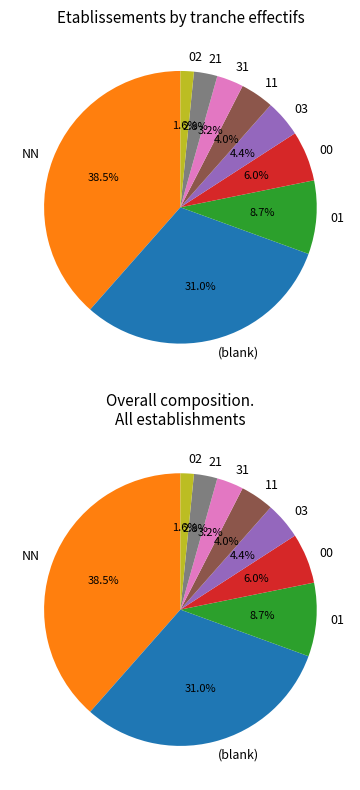

The 00 slice represents 1% of the pie. True or false?

False